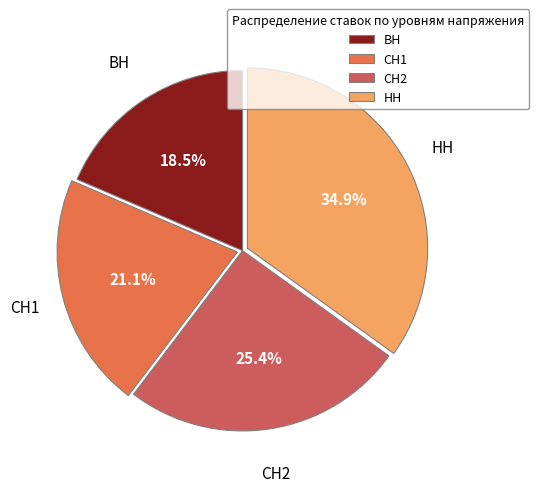

Is the sum of СН1 and ВН greater than half?

No